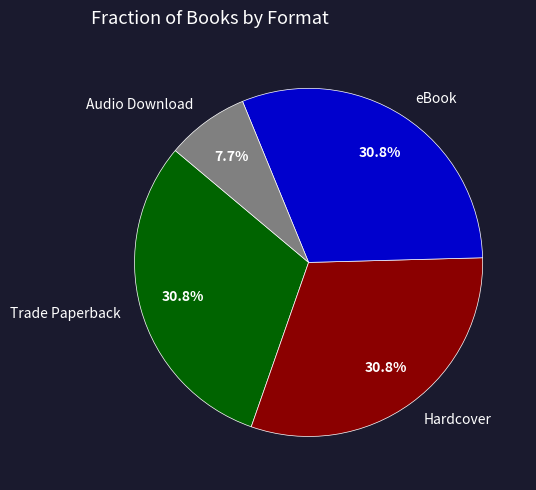

To the nearest percent, what is the average slice percentage?

25%